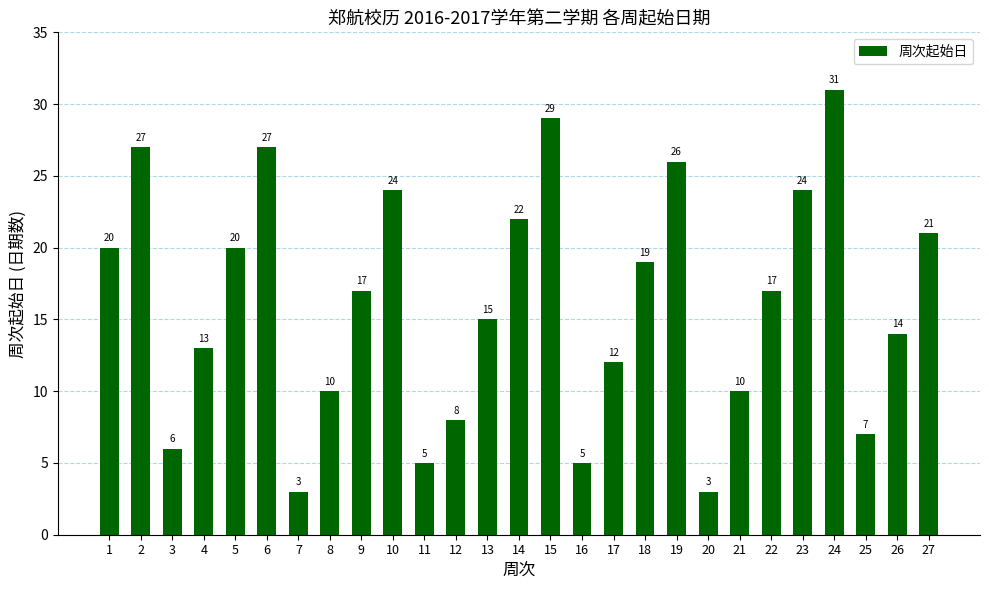

True or false: the data shows 10 at 9.

False